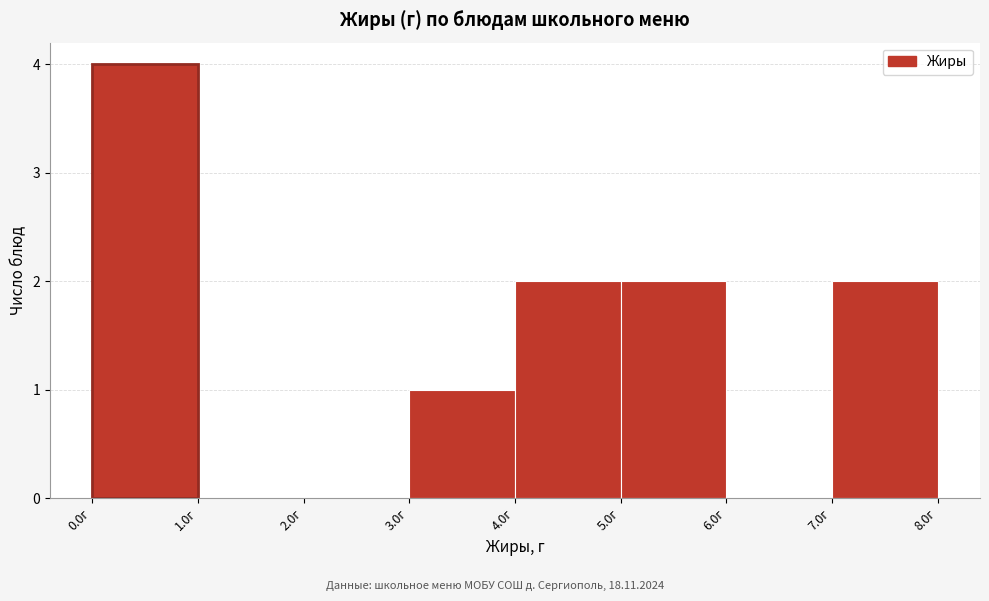

Reading left to right, transcribe this chart: for each bar, give the range it covers on the x-axis and its height. The values are not printed on the chart, so give them approximately, as read against the axis.

0 to 1: 4
1 to 2: 0
2 to 3: 0
3 to 4: 1
4 to 5: 2
5 to 6: 2
6 to 7: 0
7 to 8: 2